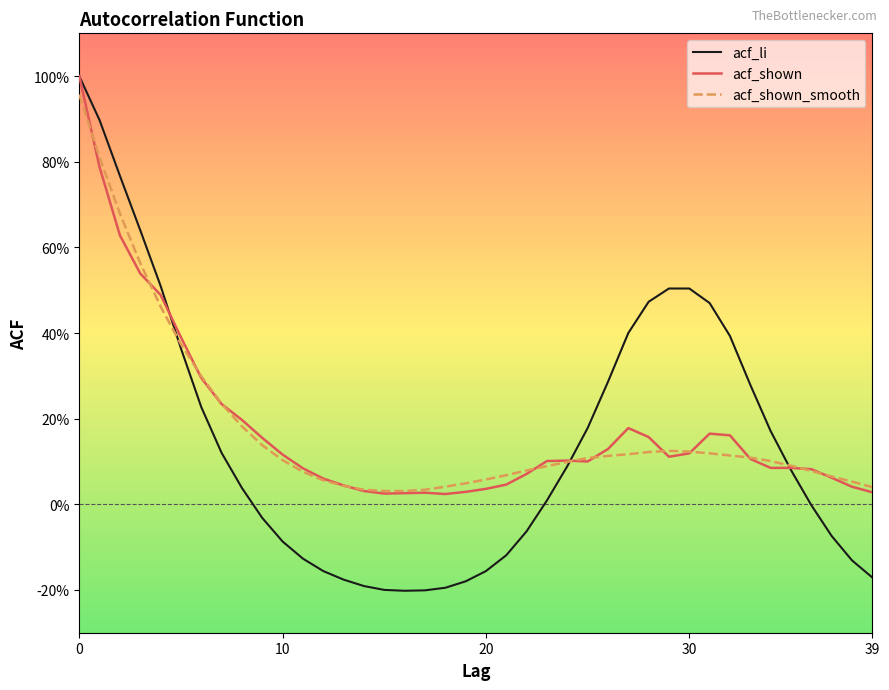

What are all the series names shown in the legend?

acf_li, acf_shown, acf_shown_smooth